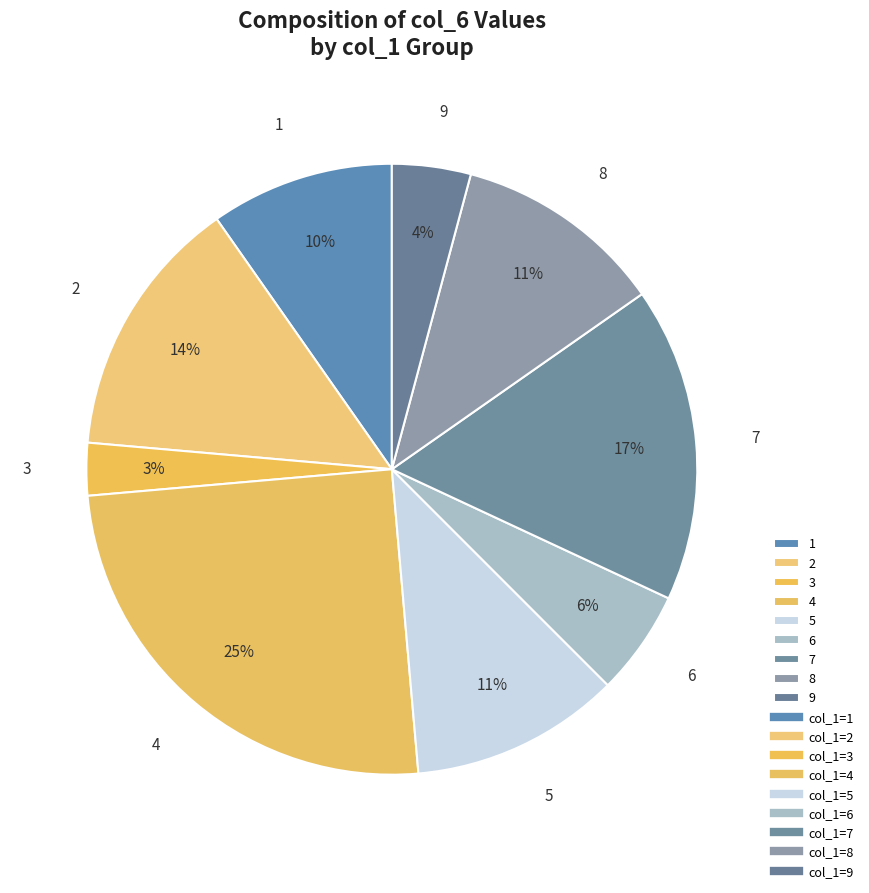

What is the largest slice in the pie chart?

4